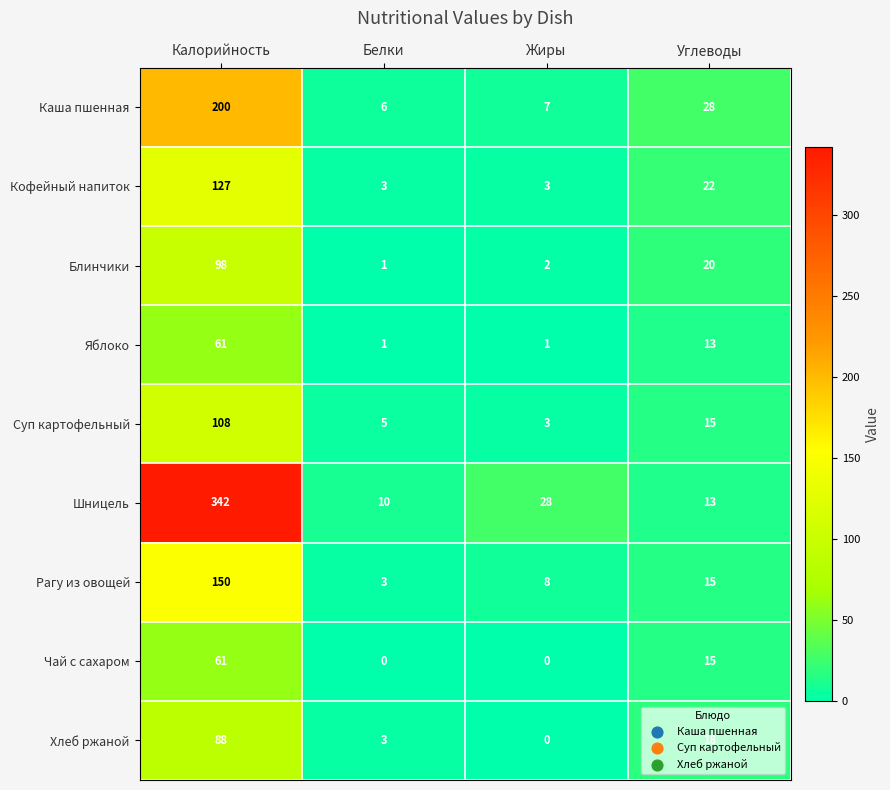

How many values in the Шницель series are below 28?

2